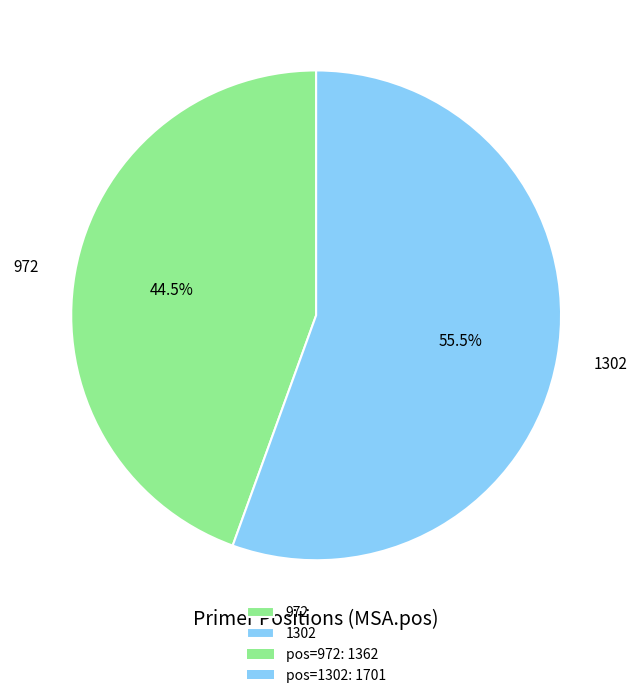

To the nearest percent, what is the difference between the largest and smallest slice percentages?

11%